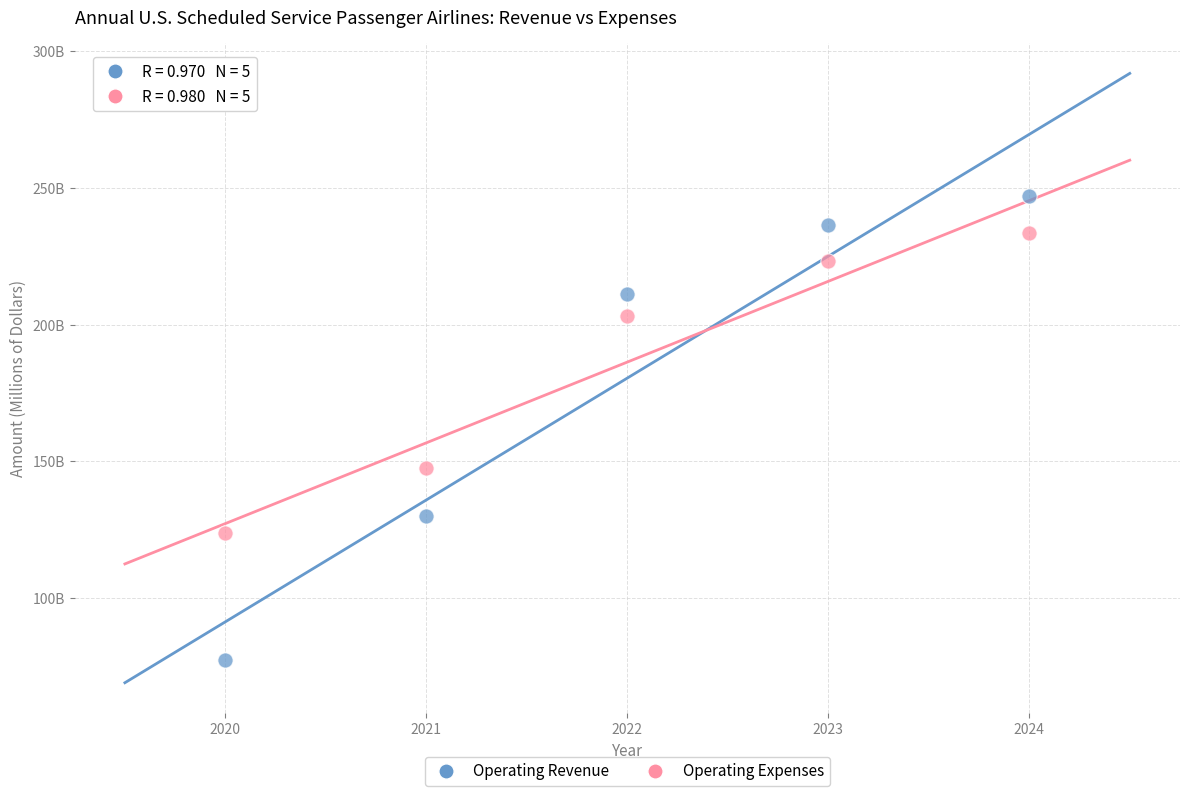

Which series has the largest Y range (max minus min)?

Operating Revenue